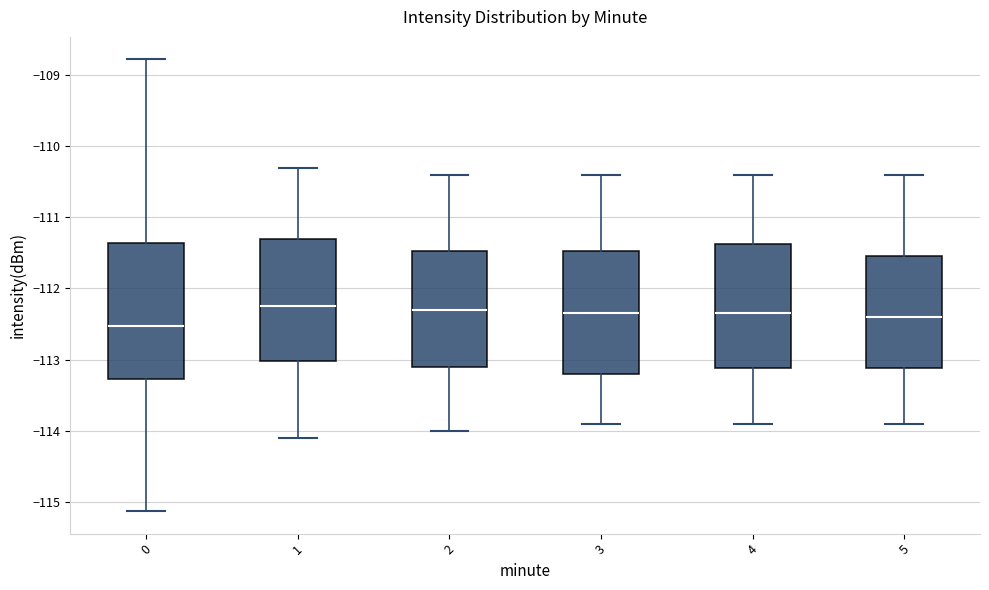

Where is the lower edge of the box at x = 2 on the y-axis? The values are not printed on the chart, so give them approximately, as read against the axis.

-113.1